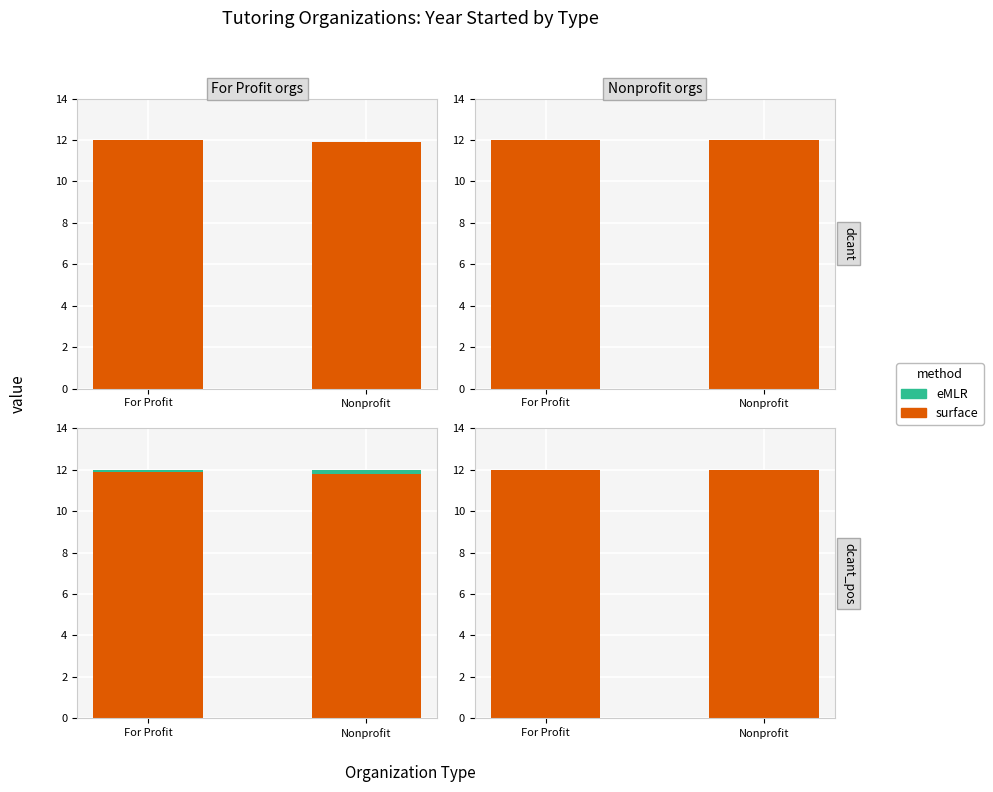

What are all the series names shown in the legend?

surface, eMLR